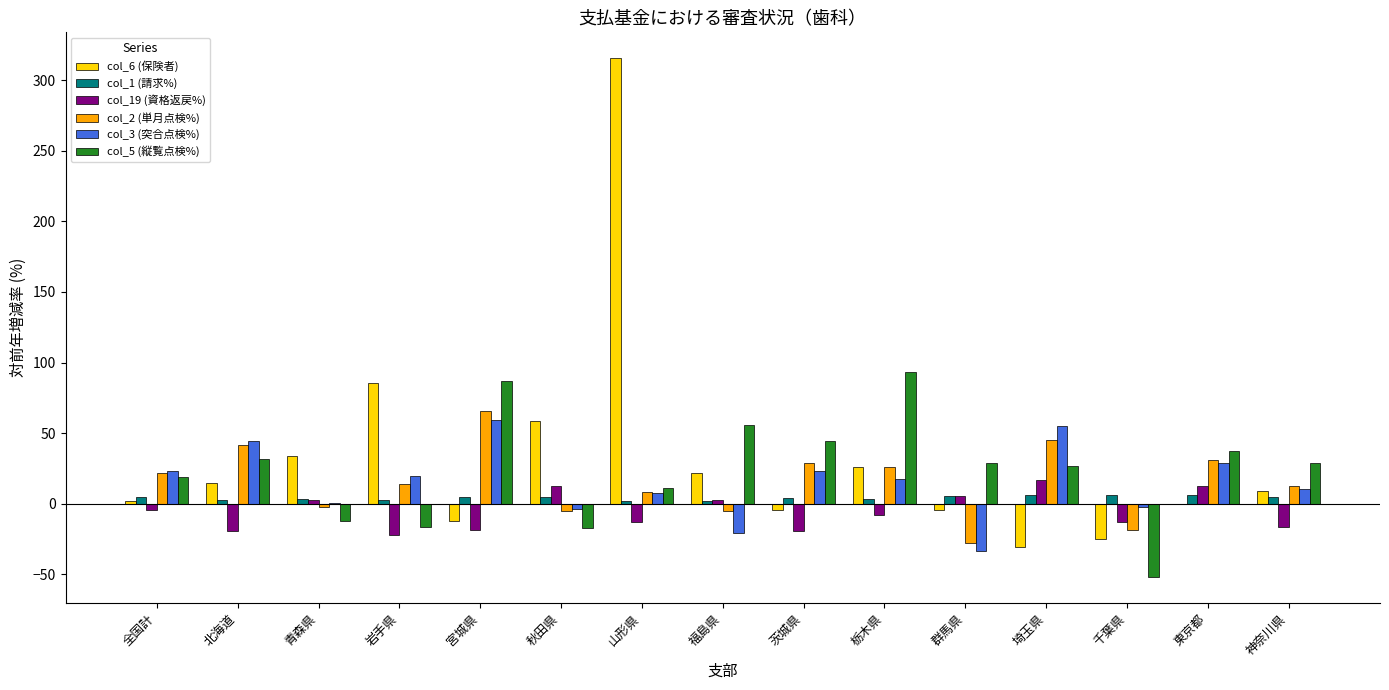

What is the greatest value displayed?

315.5